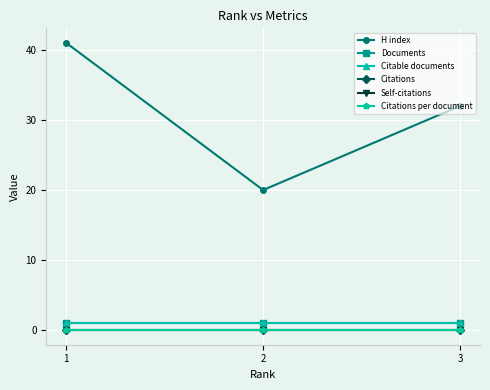

What is the minimum value for Documents?

1